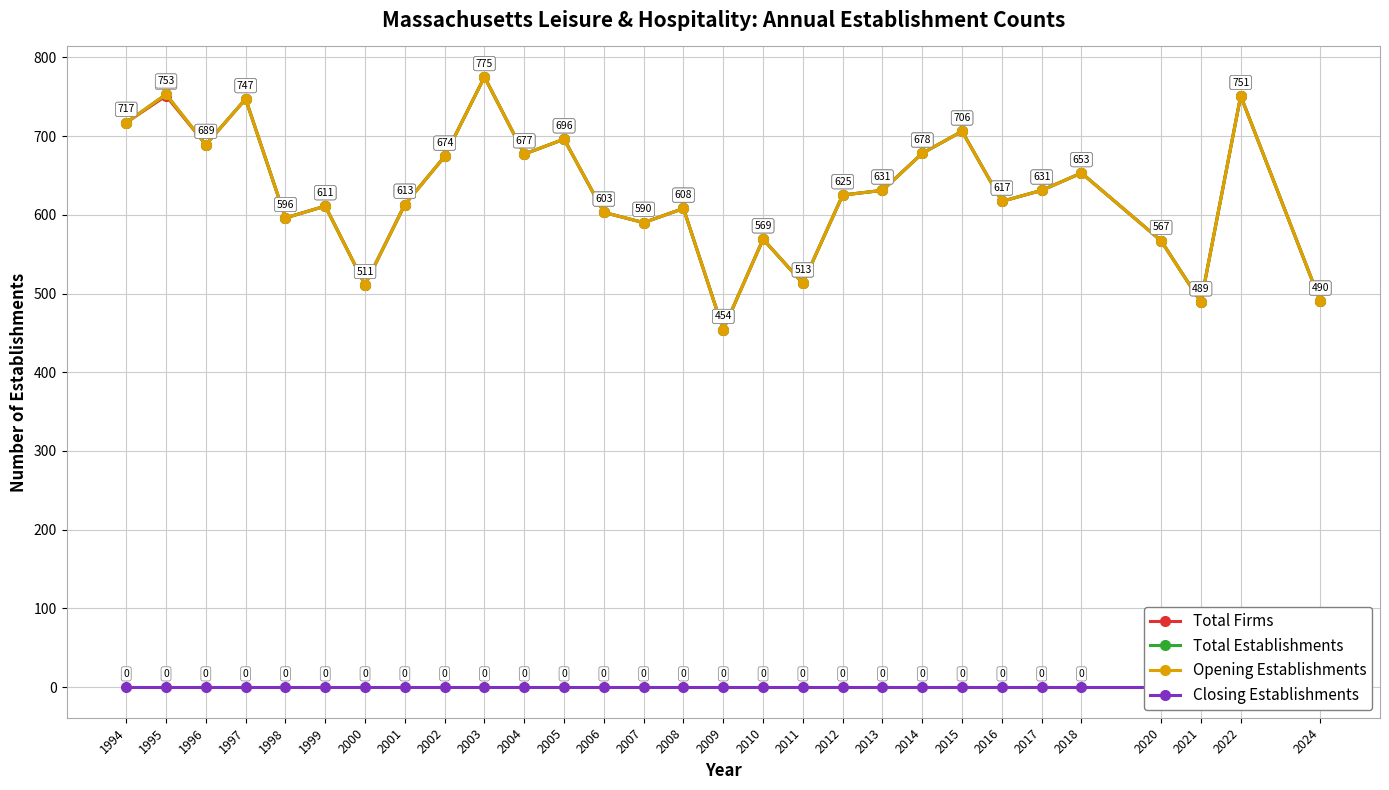

Is it true that Opening Establishments equals 706 at 2015?

True